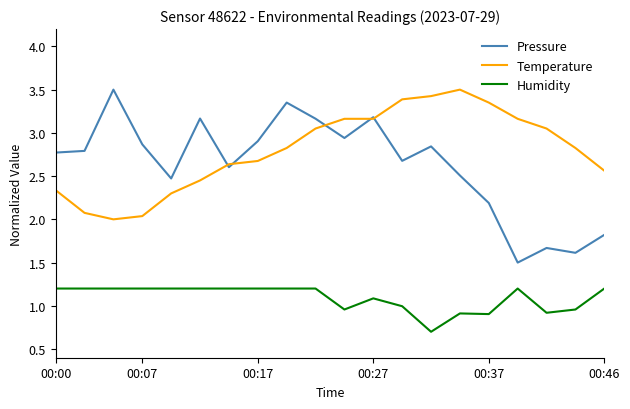

True or false: Temperature and Humidity cross at least once.

False